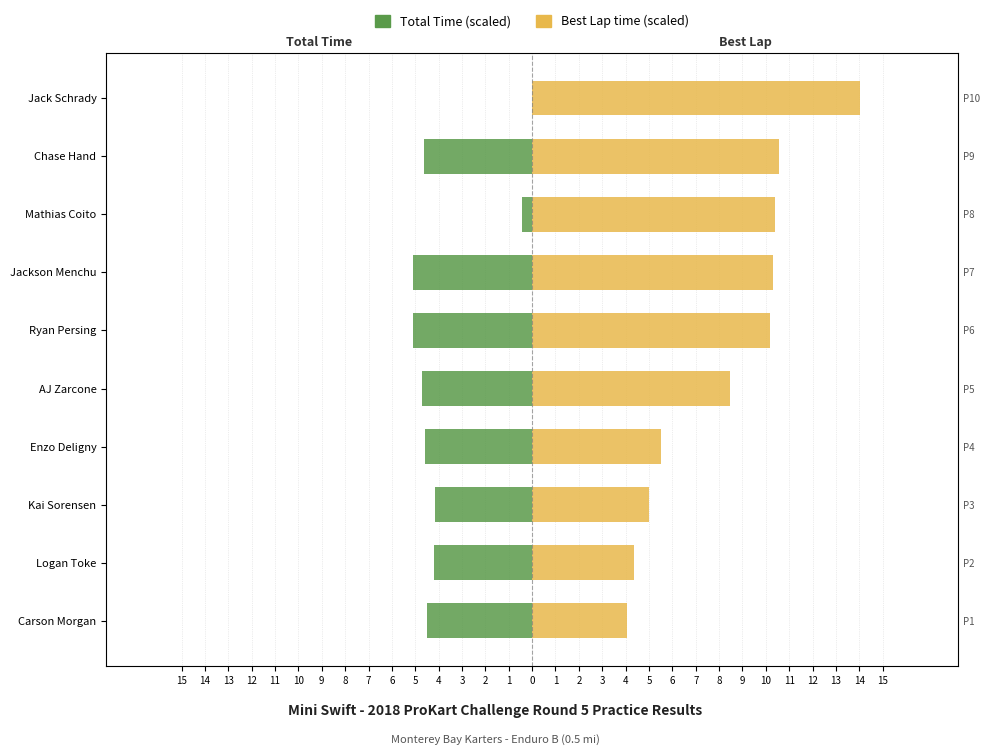

Count the number of categories in the chart.

10